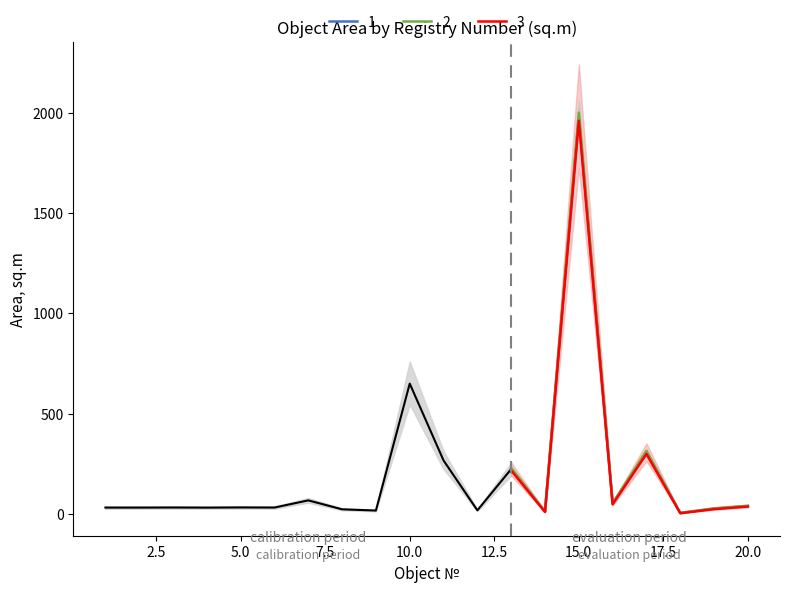

Which series has the widest spread of values?

2